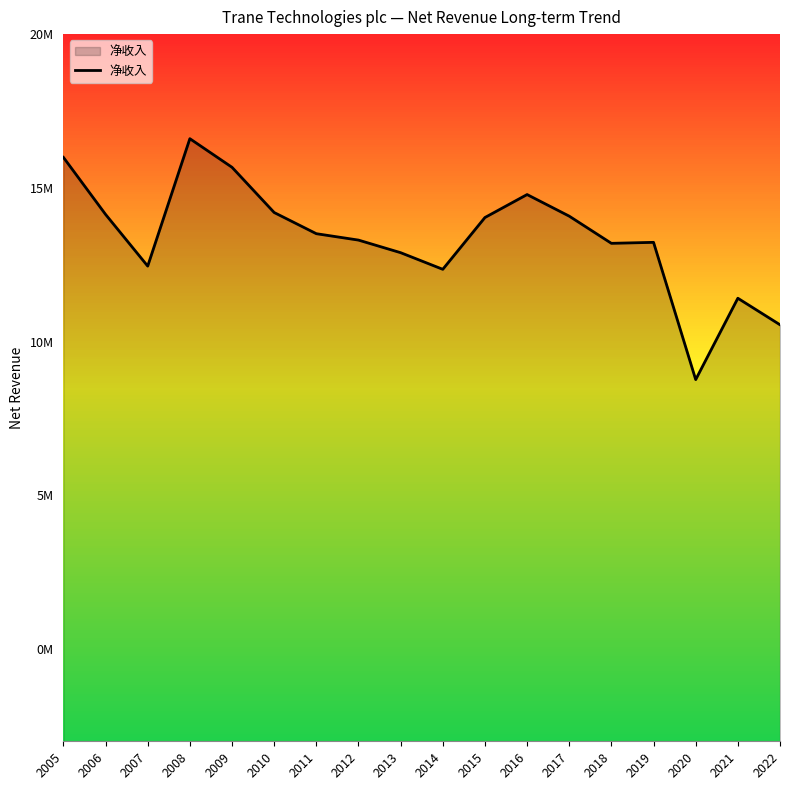

How many interior local peaks (higher than both neighbors) does the data have?

4